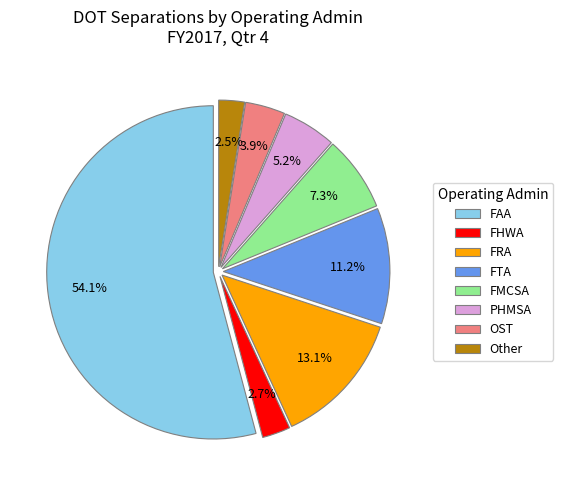

What portion of the pie excludes Other?

97.5%